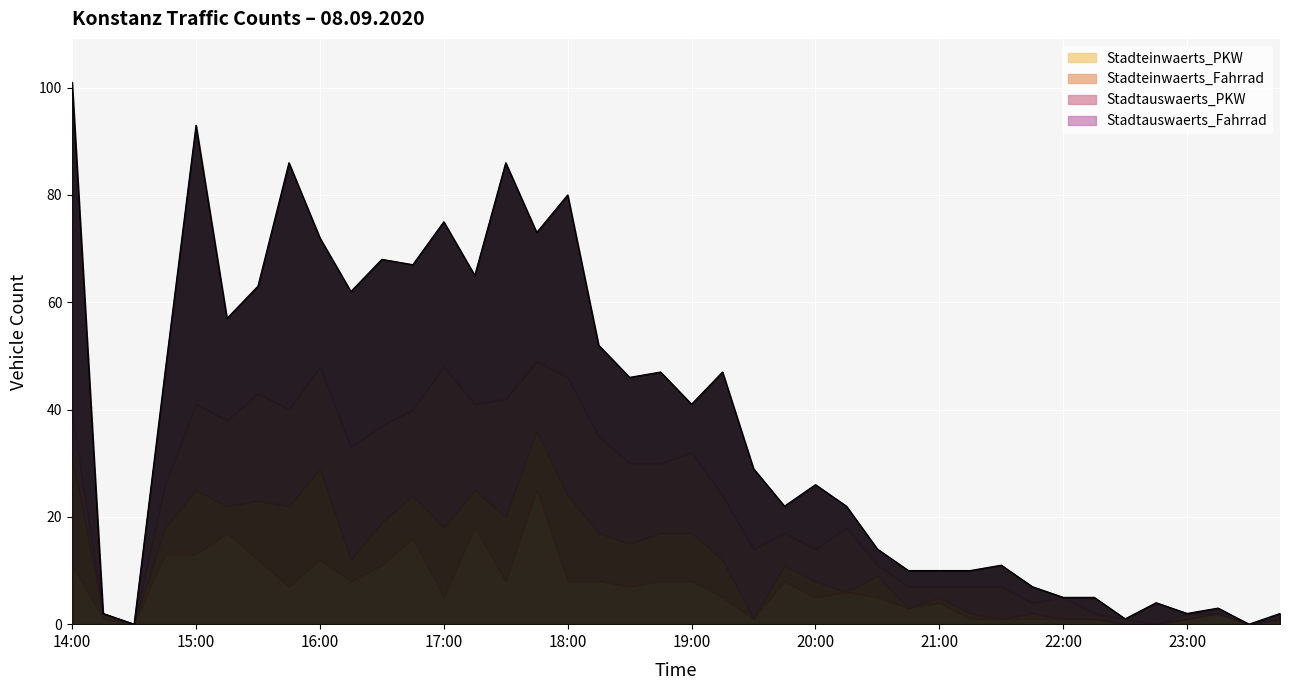

Where is the first local maximum for Stadtauswaerts_Fahrrad?

15:00